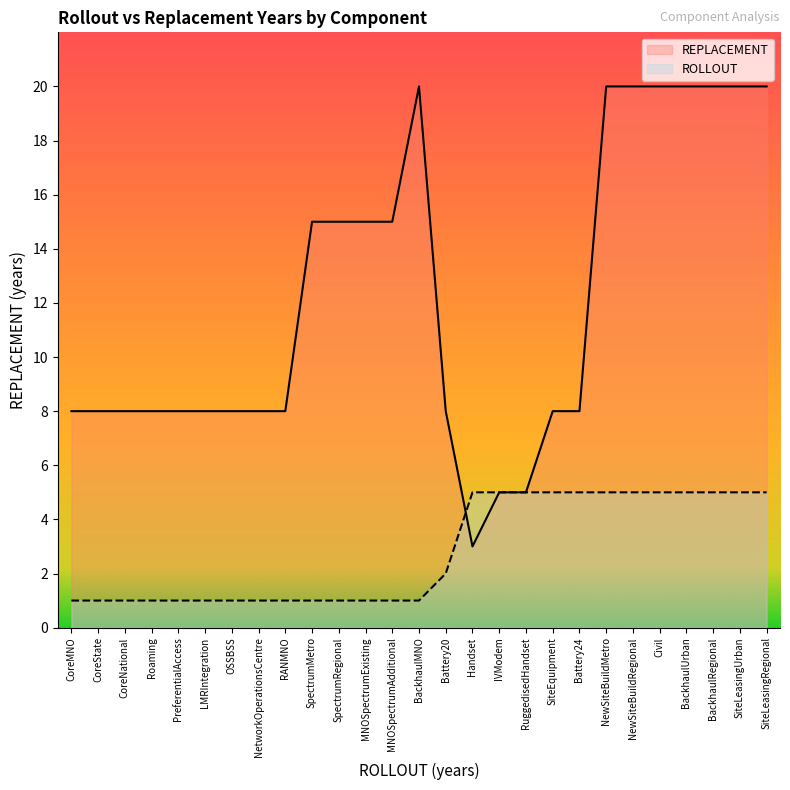

The value of REPLACEMENT at LMRIntegration is 12. True or false?

False